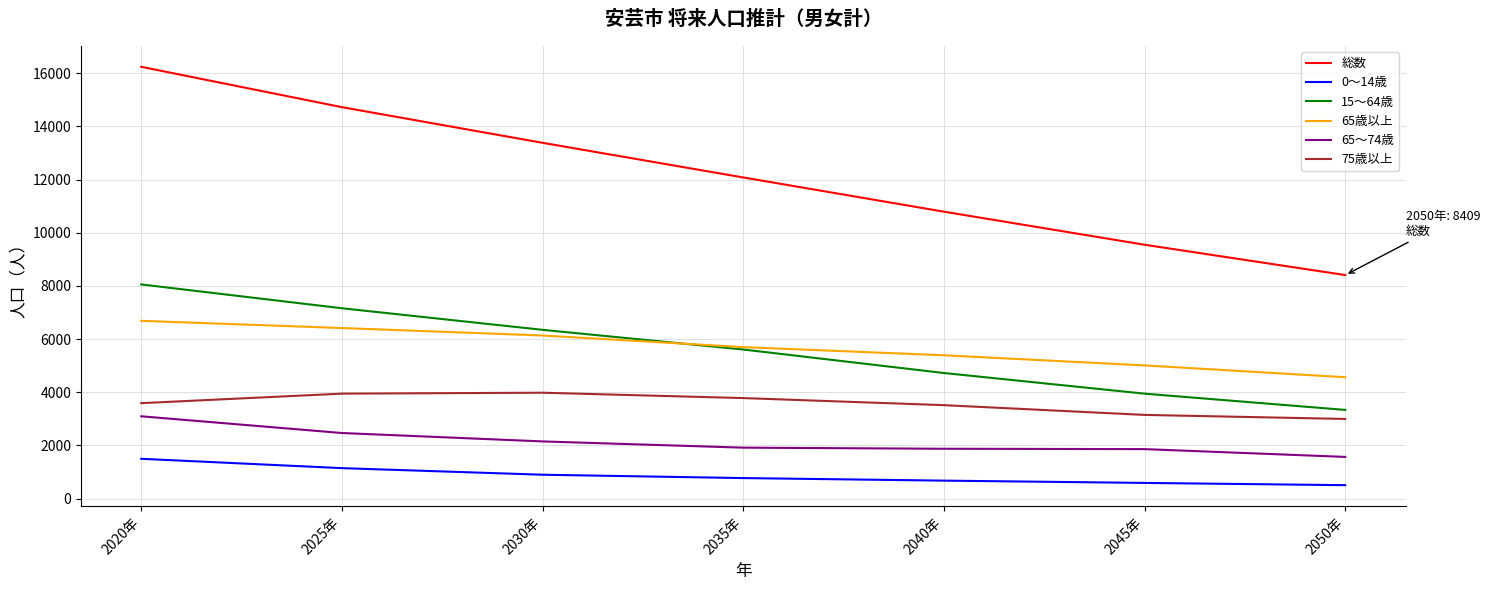

Which category has the highest value across all series?

2020年